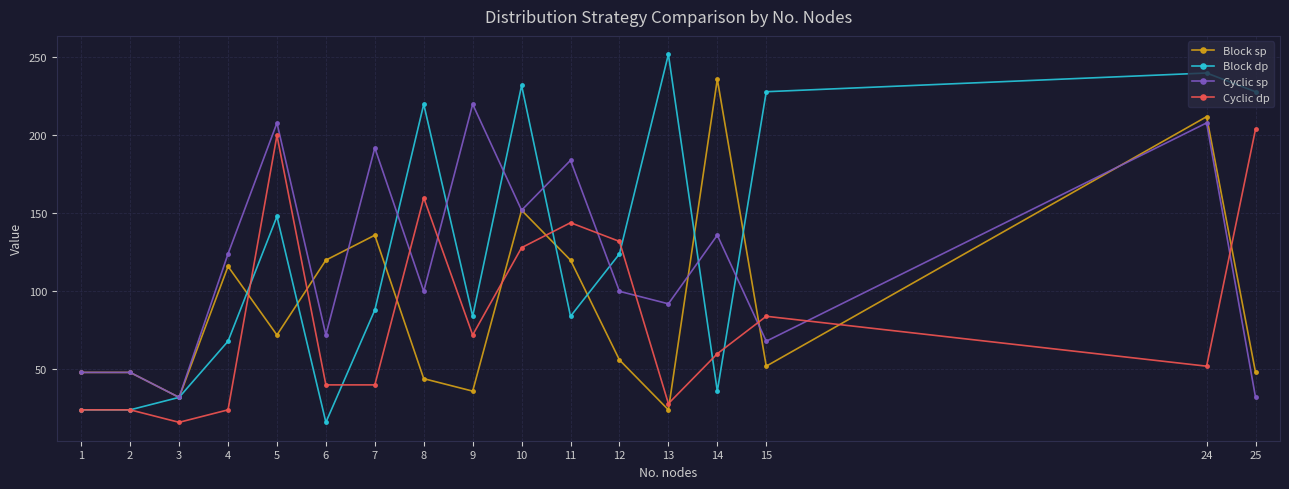

List the series in order of their overall mean, lowest first.

Cyclic dp, Block sp, Cyclic sp, Block dp